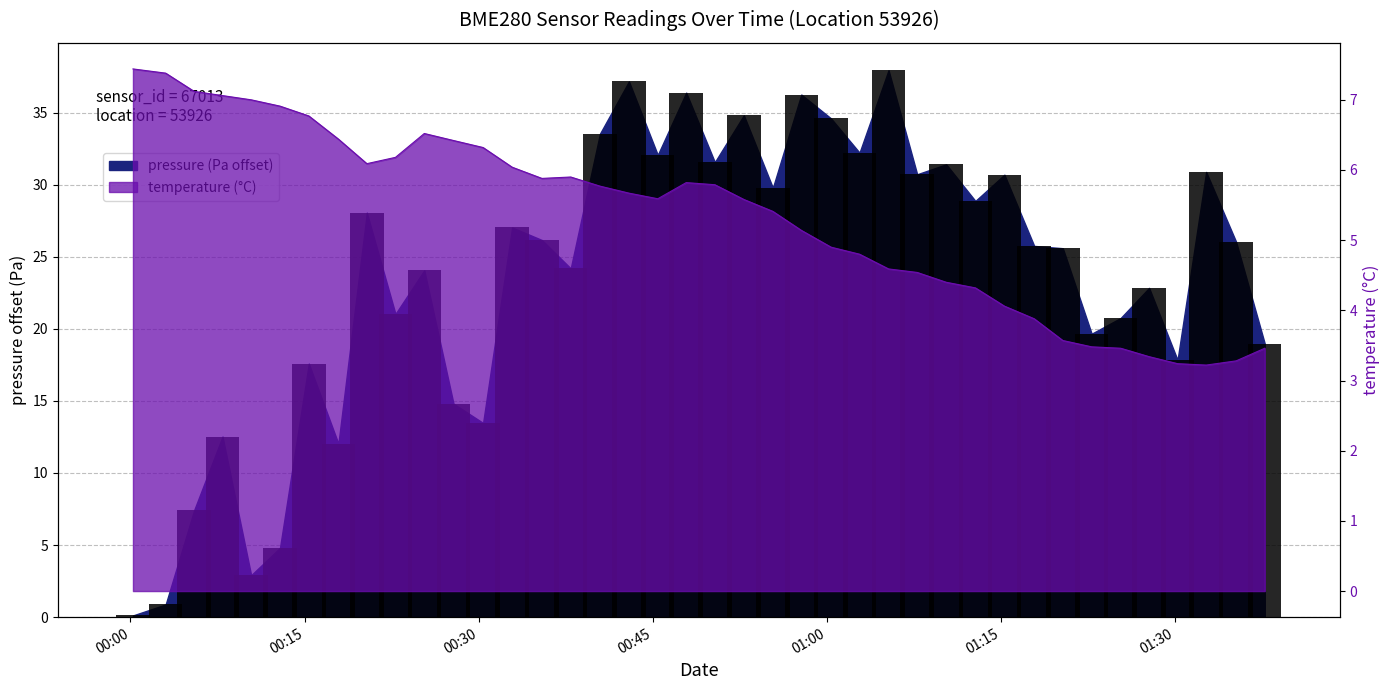

Rank the series by their maximum value, from lowest to highest.

temperature, pressure